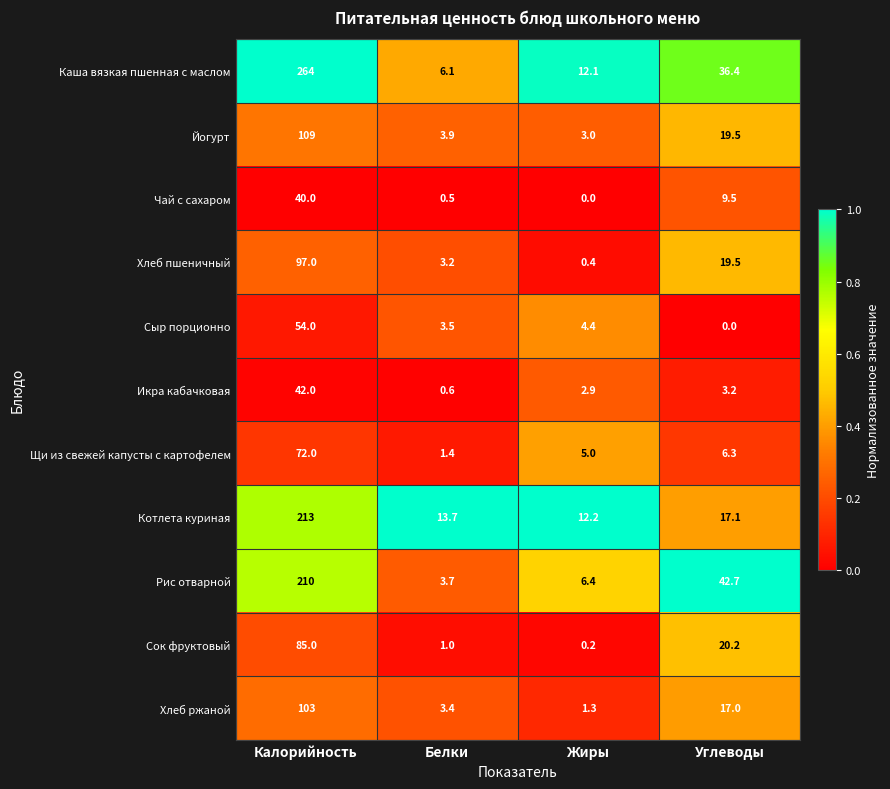

The Котлета куриная series shows 9.3 at Белки. True or false?

False